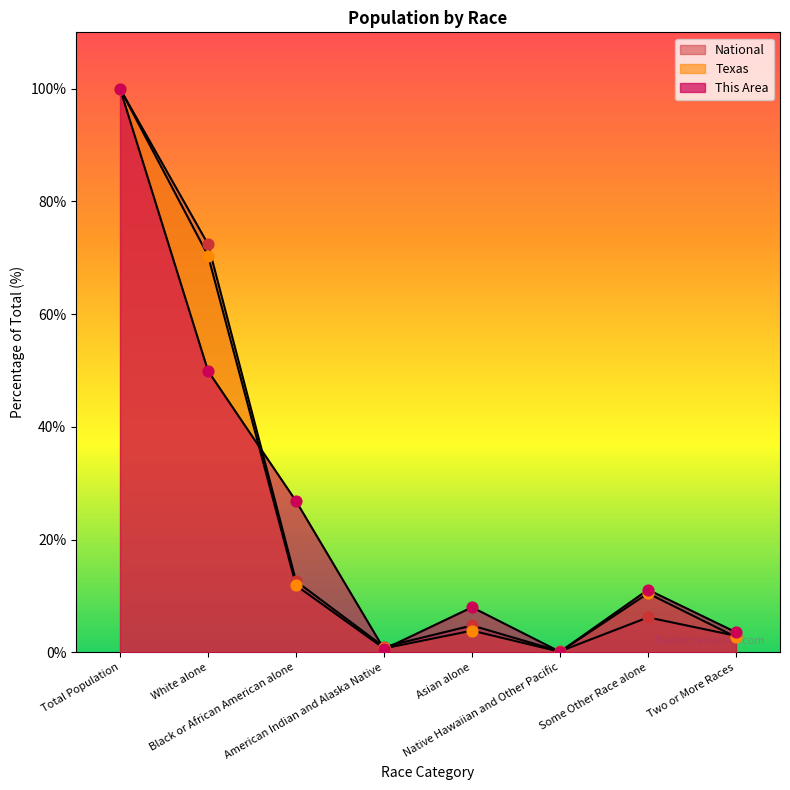

Which series reaches the maximum Y coordinate?

This Area